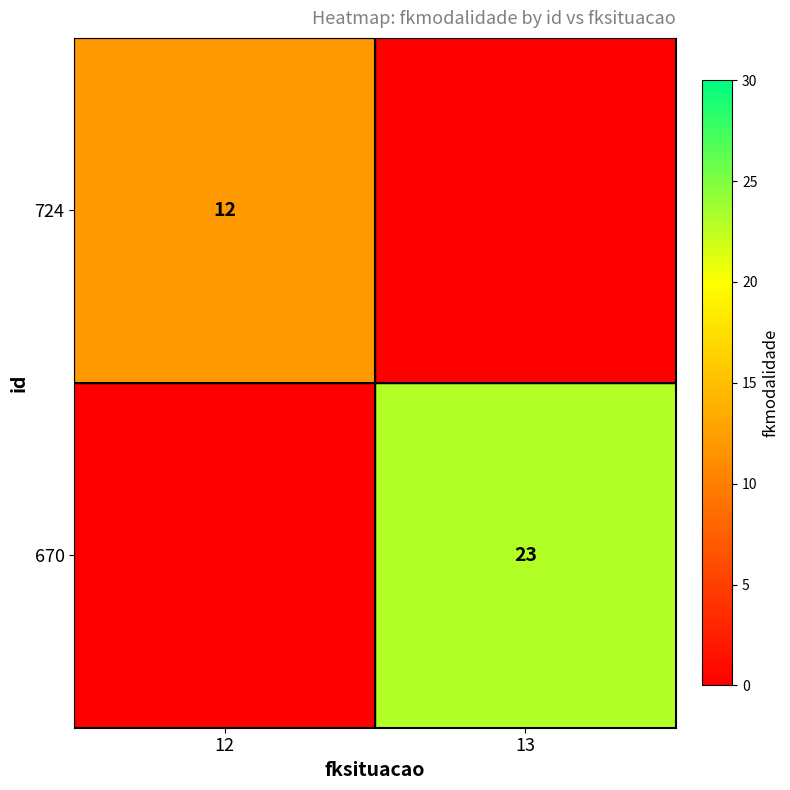

The 724 series shows 16 at 12. True or false?

False